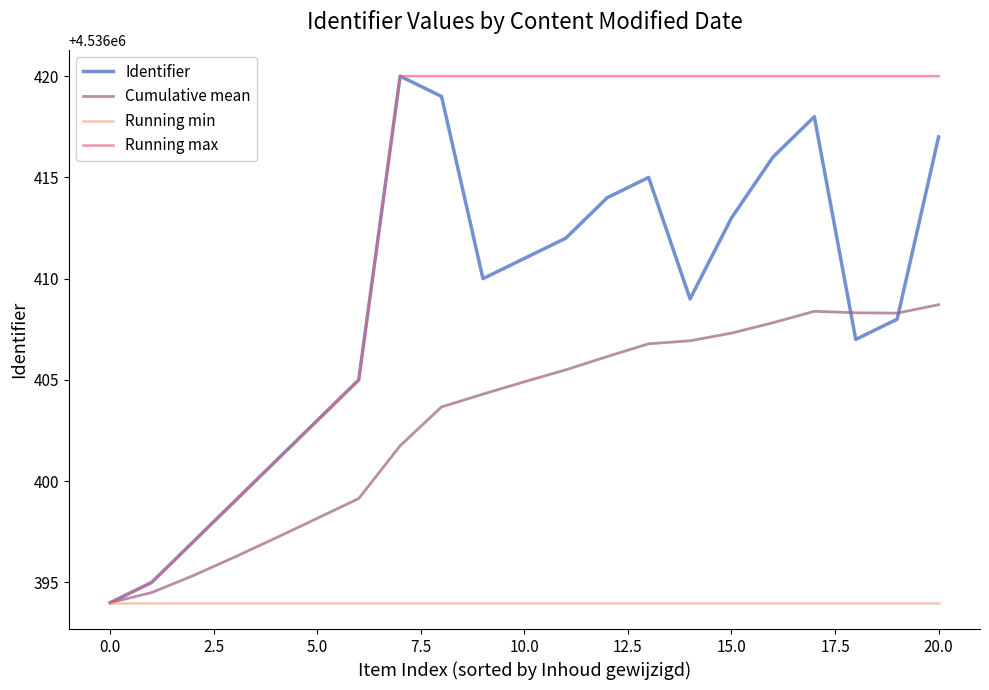

What is the highest value of the Cumulative mean series?

4536408.7